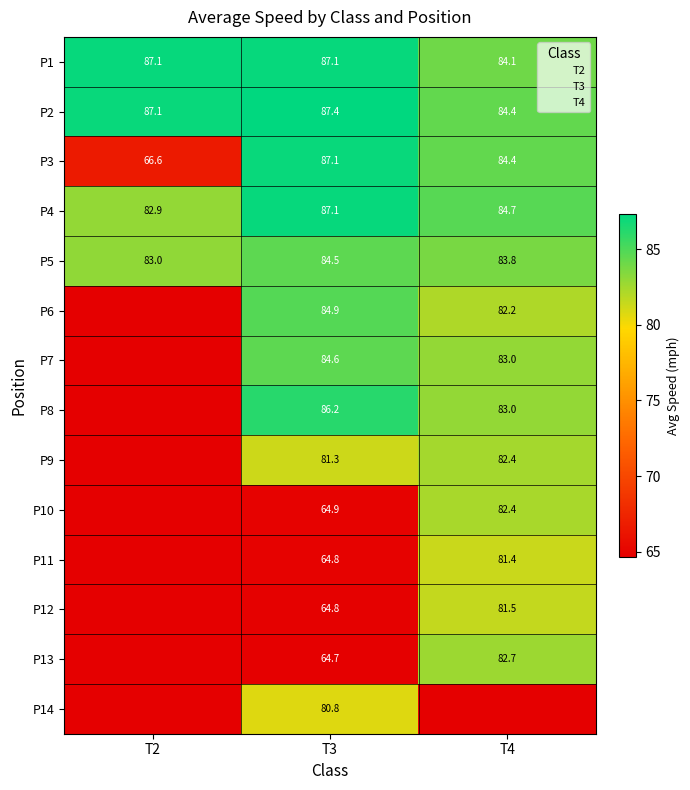

At which category is the sum across all series the highest?

T4